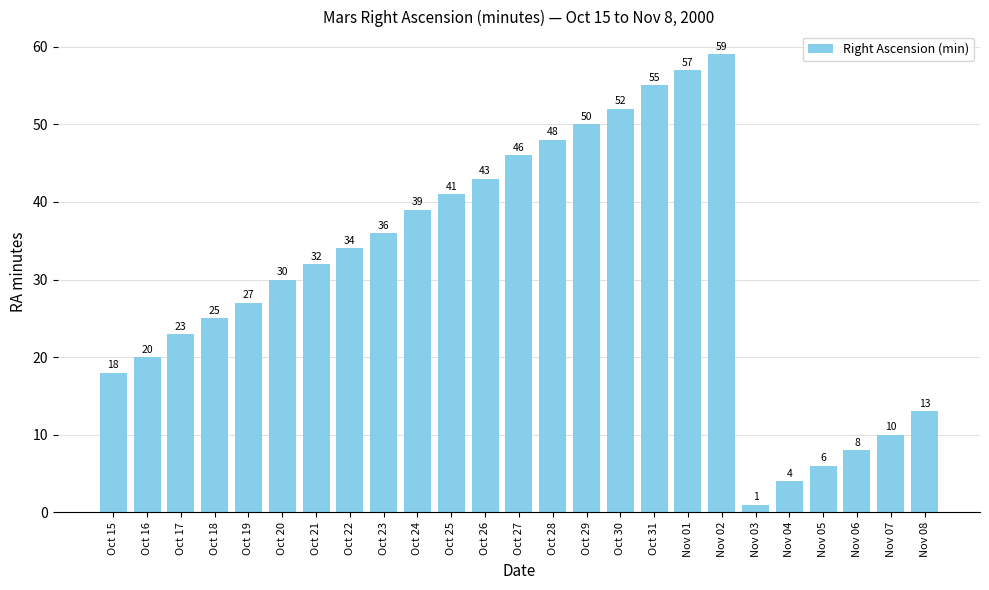

List the labels in order of value, smallest first.

Nov 03, Nov 04, Nov 05, Nov 06, Nov 07, Nov 08, Oct 15, Oct 16, Oct 17, Oct 18, Oct 19, Oct 20, Oct 21, Oct 22, Oct 23, Oct 24, Oct 25, Oct 26, Oct 27, Oct 28, Oct 29, Oct 30, Oct 31, Nov 01, Nov 02